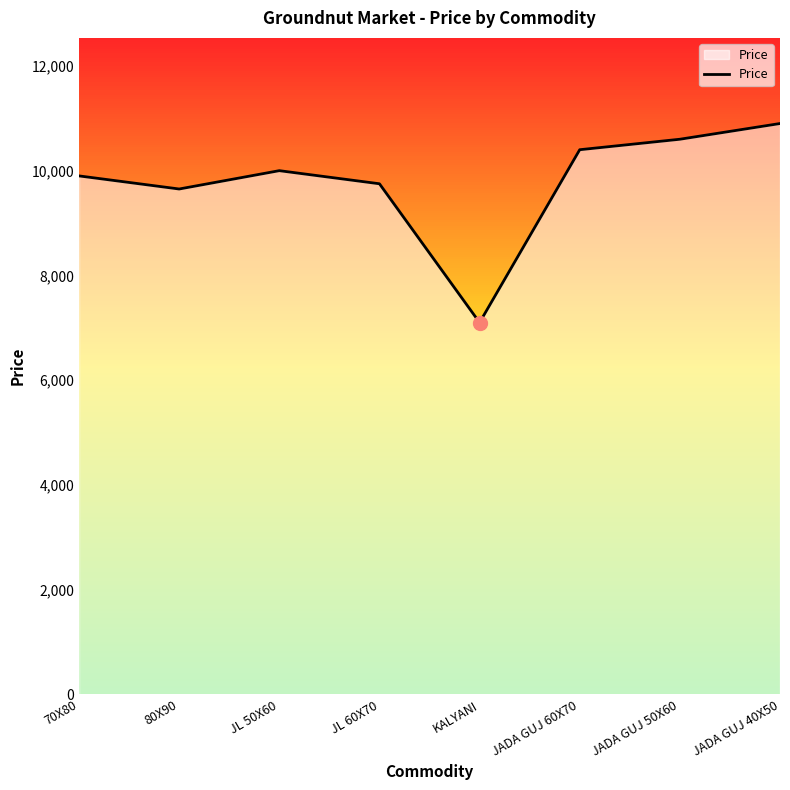

At which category does the data reach its first local peak?

JL 50X60